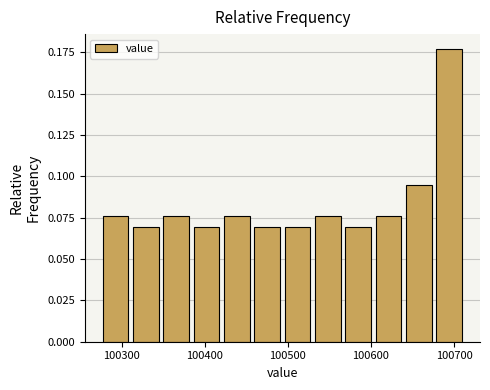

Read against the x-axis, roughly where is the centre of the tallest bar?

100690